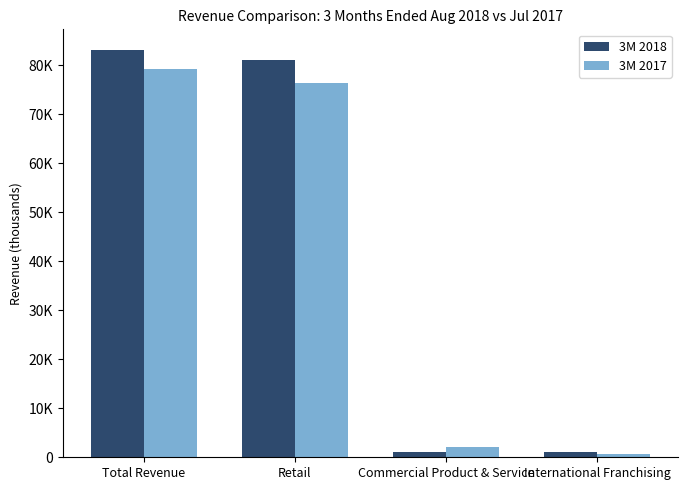

What are all the series names shown in the legend?

3M 2018, 3M 2017